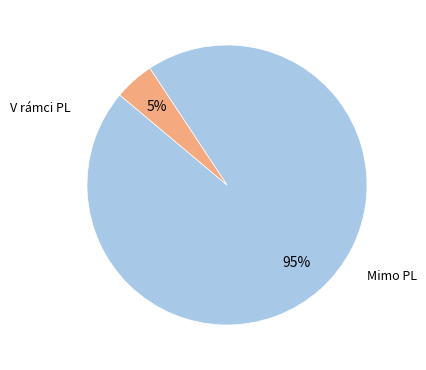

Does any single category account for the majority?

Yes